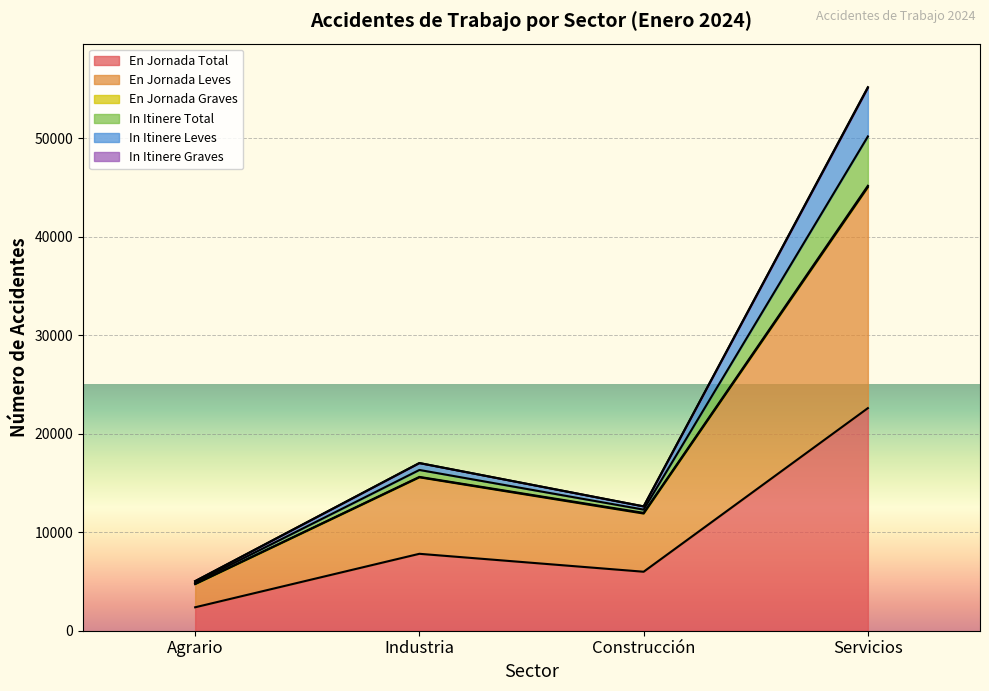

At which category is the sum across all series the highest?

Servicios